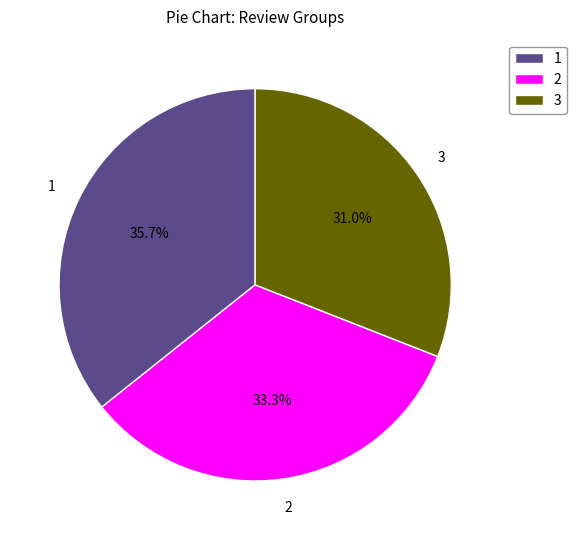

How many slices are in this pie chart?

3